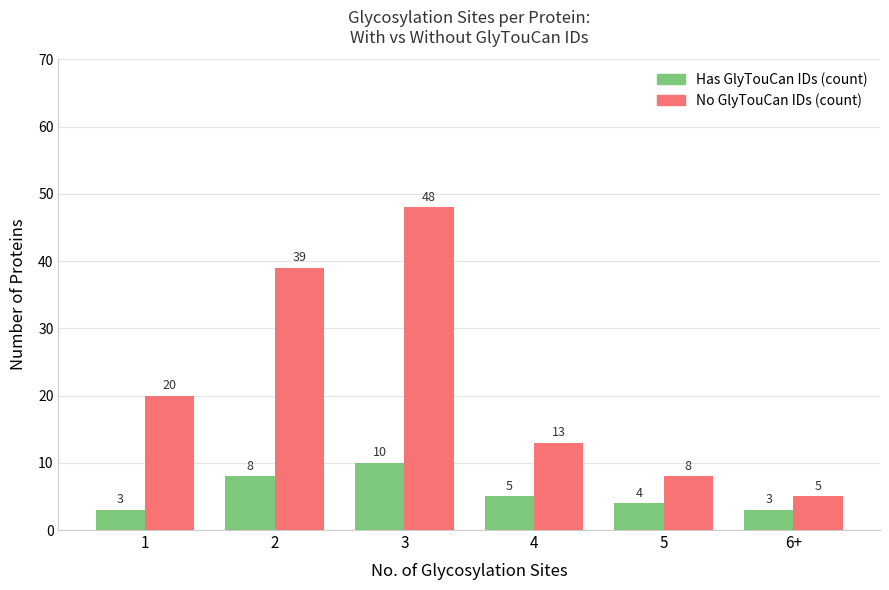

What is the value of the Has GlyTouCan IDs (count) bar at the 6th from the left?

3